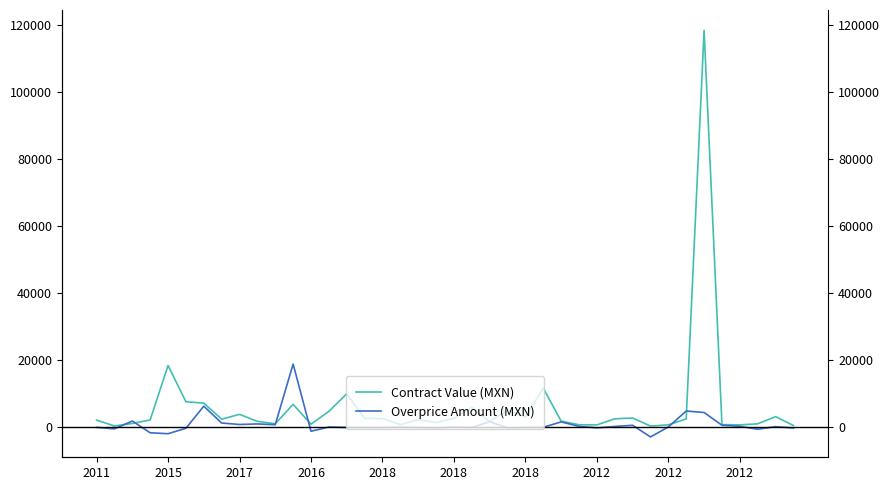

Read the Overprice Amount (MXN) value at 2012.

75.6